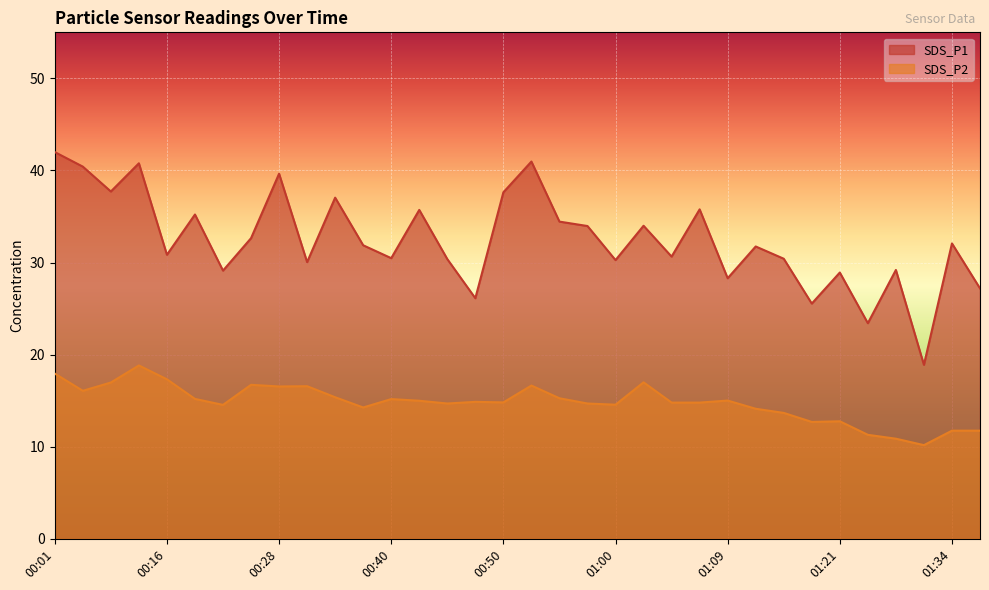

Which series has the largest total across all categories?

SDS_P1